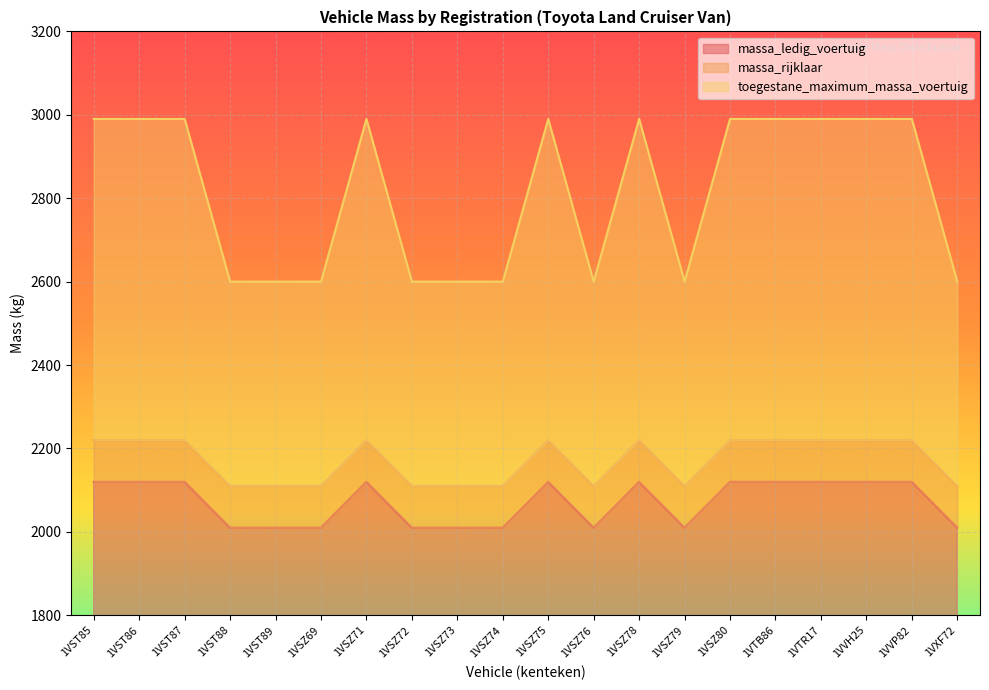

Where is the first local minimum for massa_ledig_voertuig?

1VSZ76